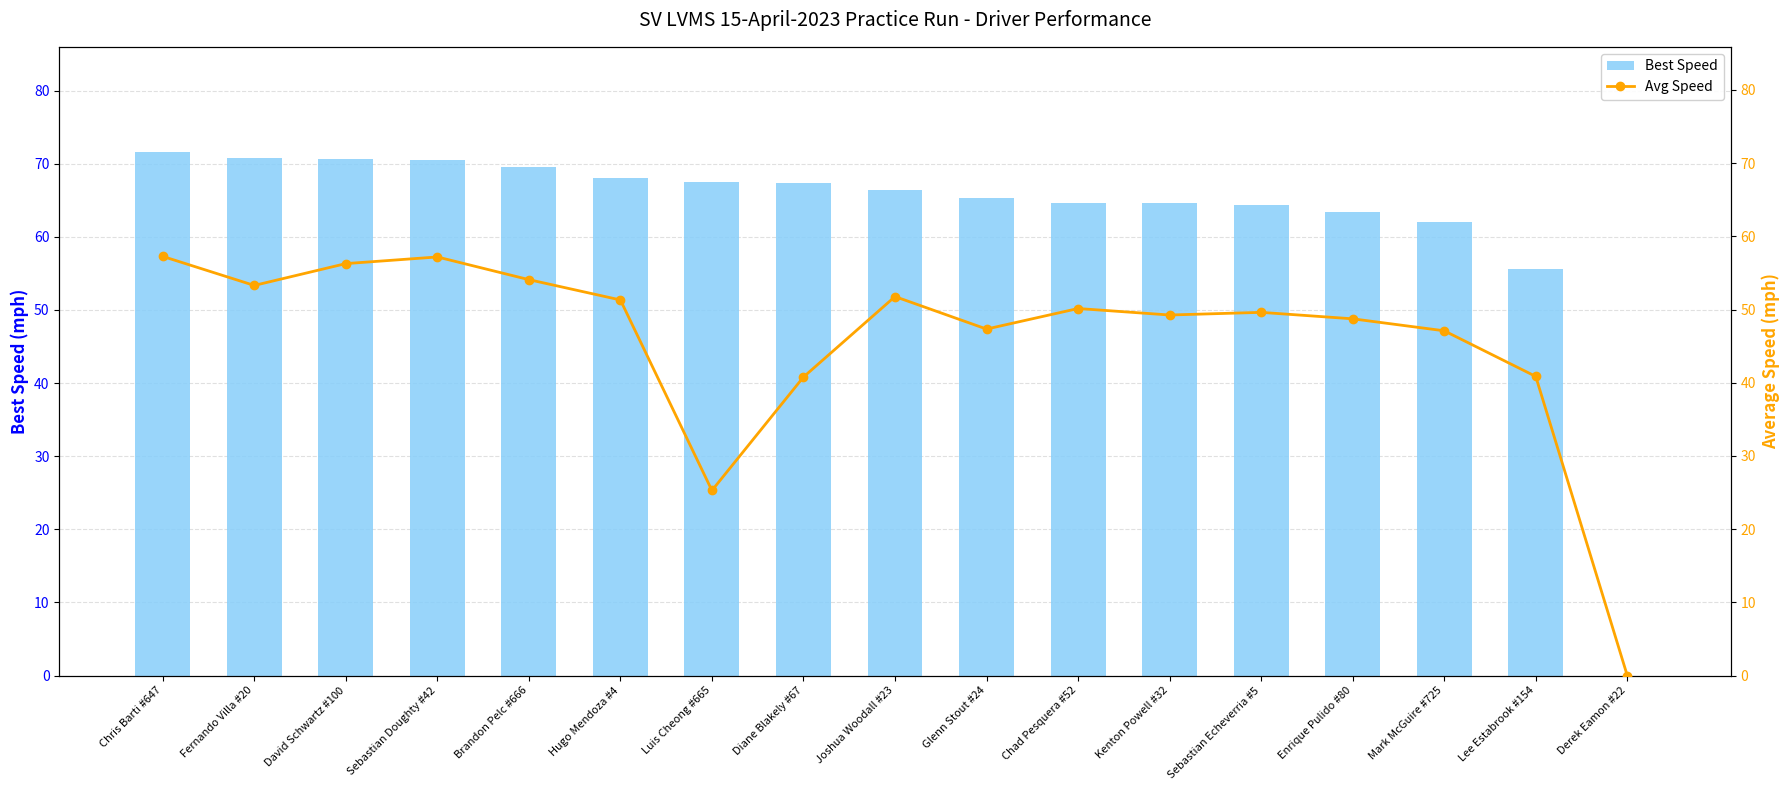

What position from the right is Joshua Woodall #23?

9